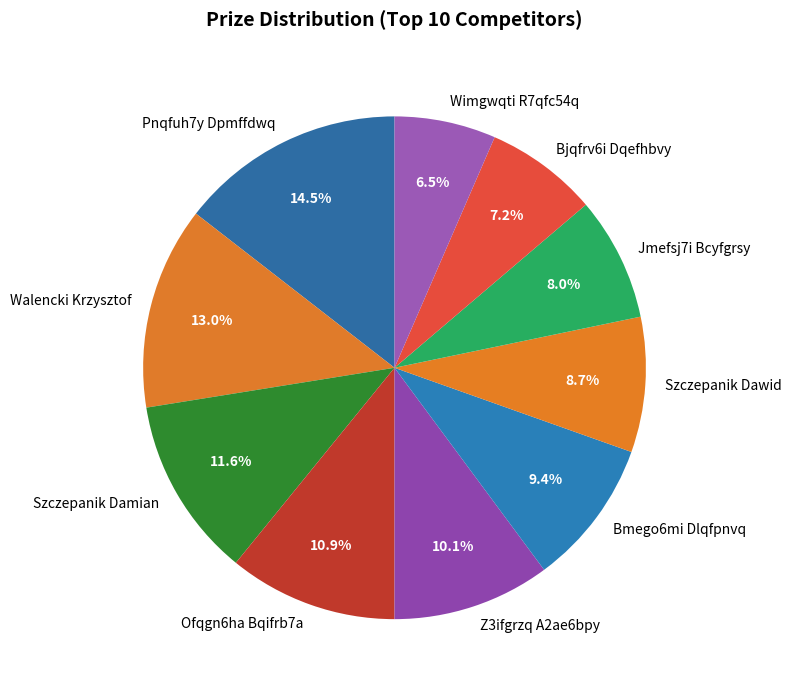

To the nearest percent, what portion does Szczepanik Dawid represent?

9%